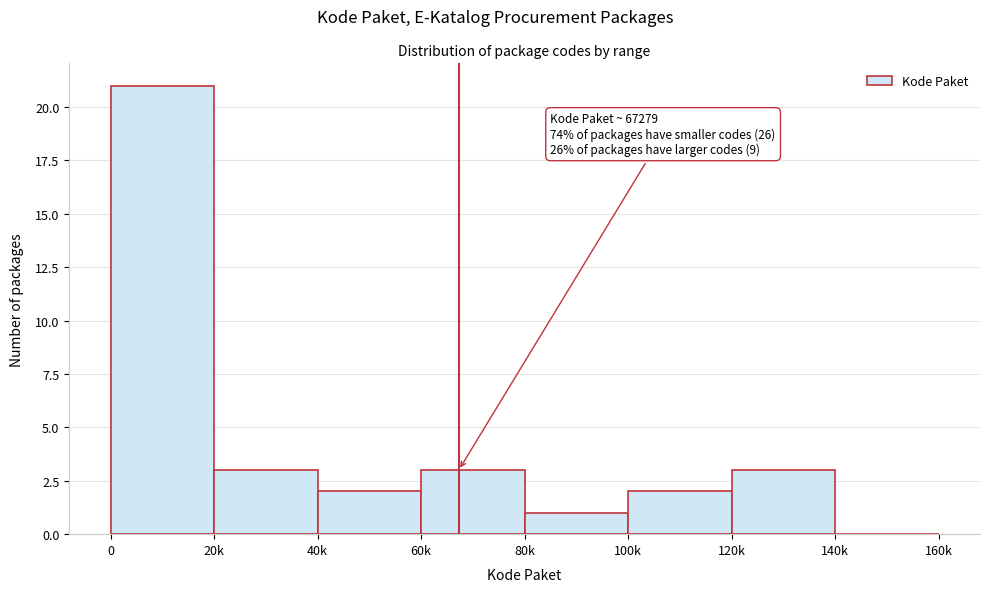

Reading left to right, list all the values displayed in this chart.

0=21	20k=3	40k=2	60k=3	80k=1	100k=2	120k=3	140k=0